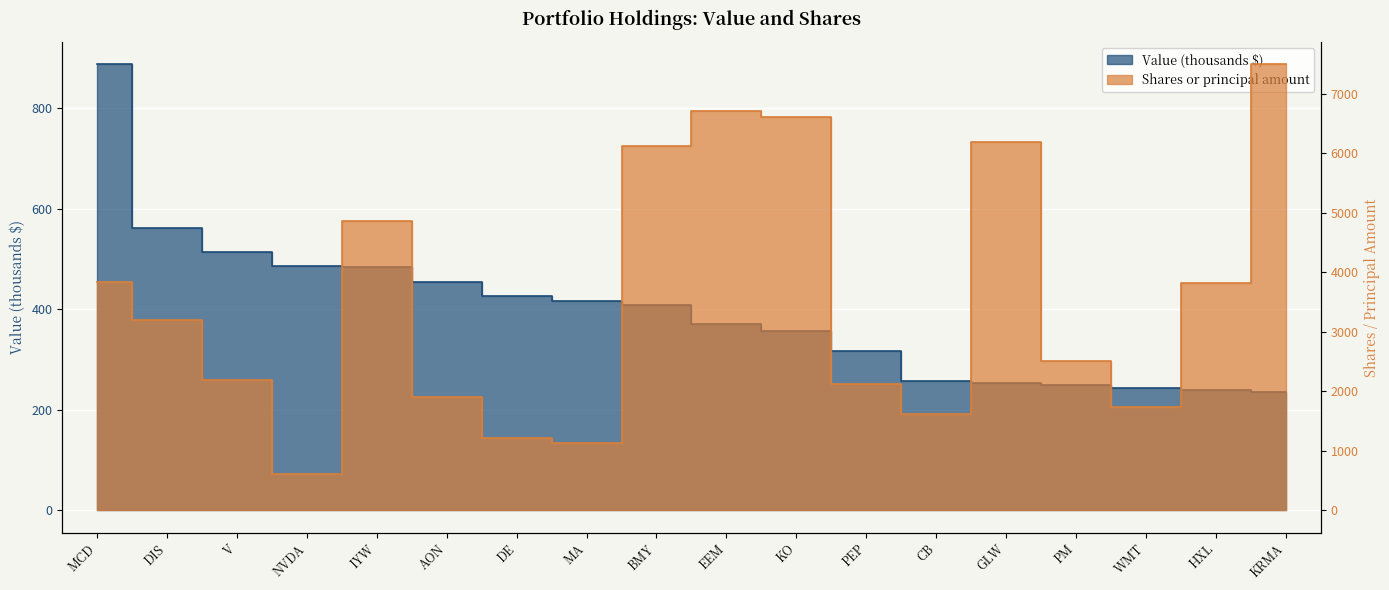

At which label does Shares or principal amount first exceed 3199?

MCD